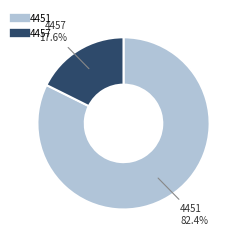

What is the largest slice in the pie chart?

4451